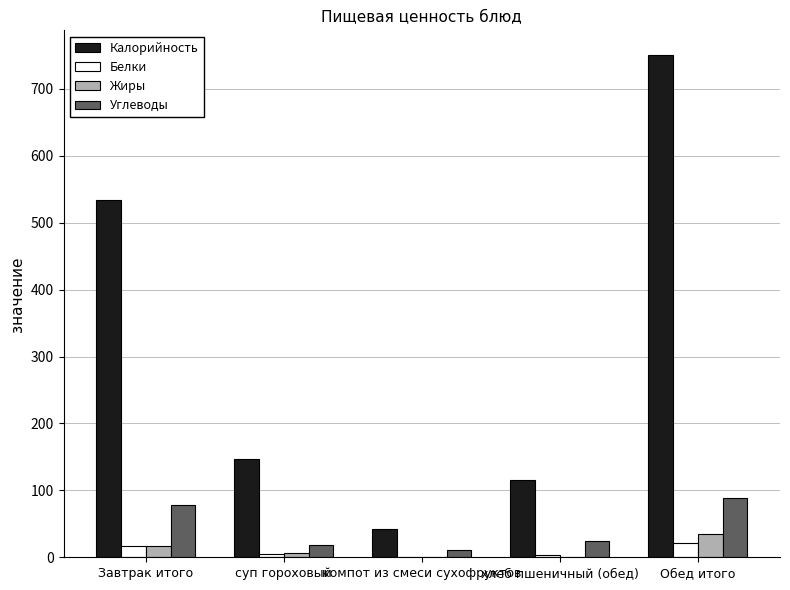

Which series changed the most between Завтрак итого and хлеб пшеничный (обед)?

Калорийность